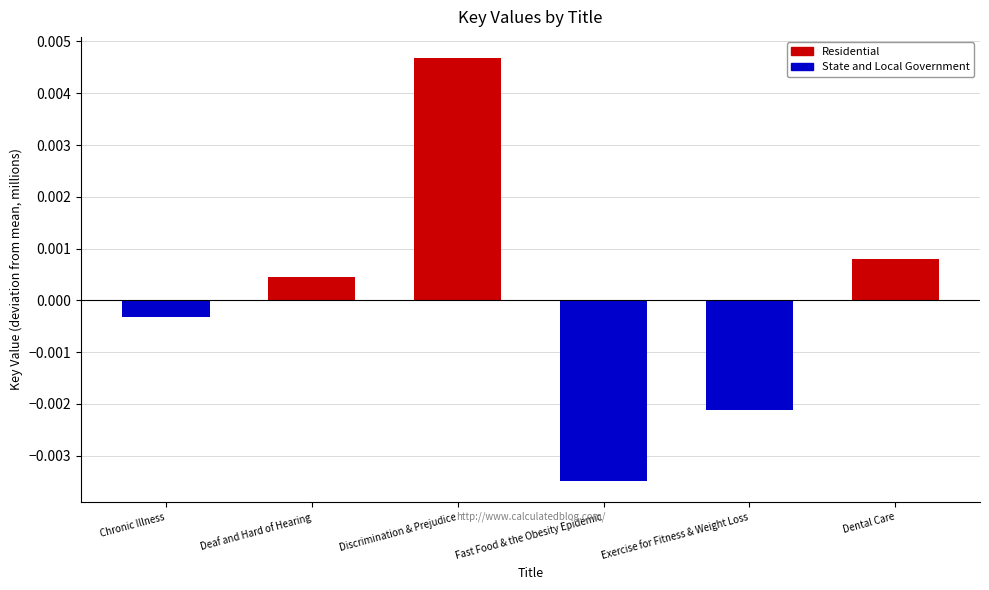

Which category has the lowest value in the Residential series?

Chronic Illness